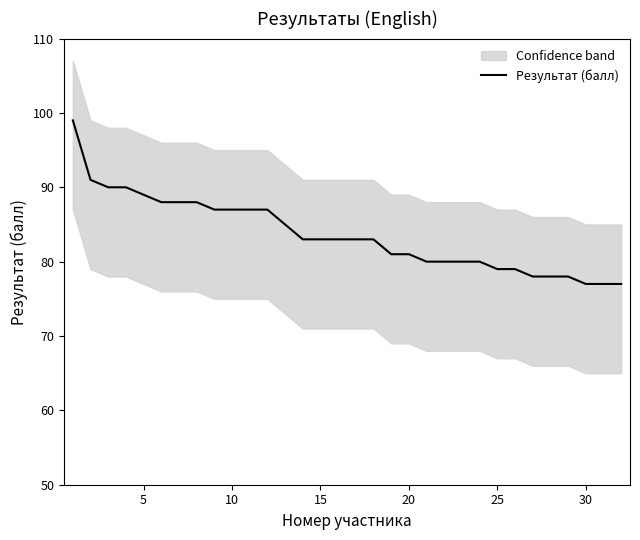

What is the average value?

84